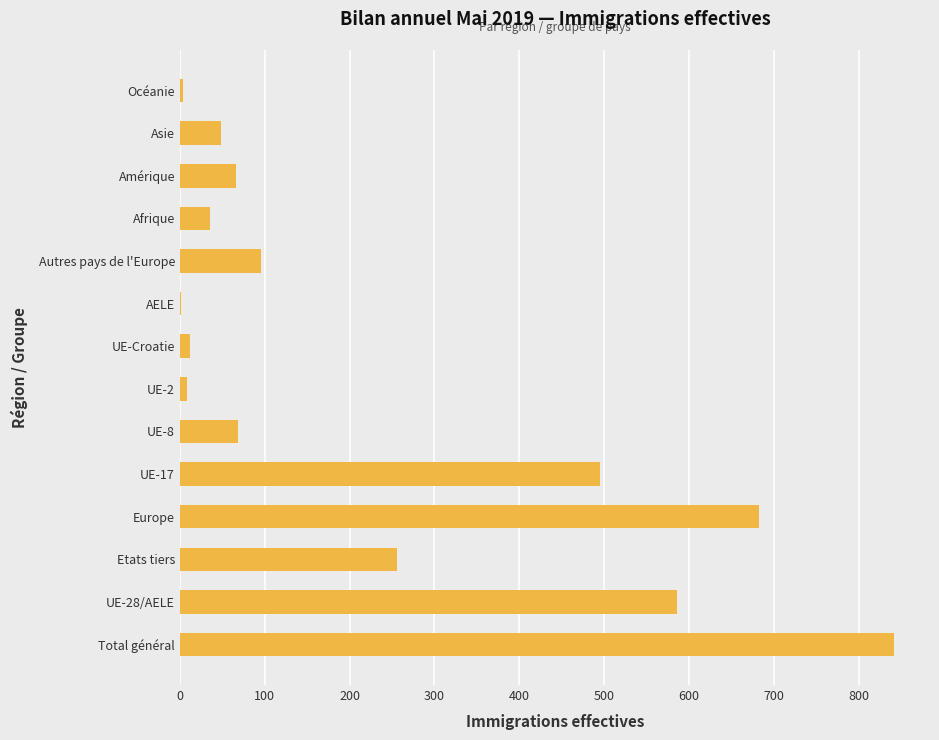

Does the chart contain stacked bars?

No